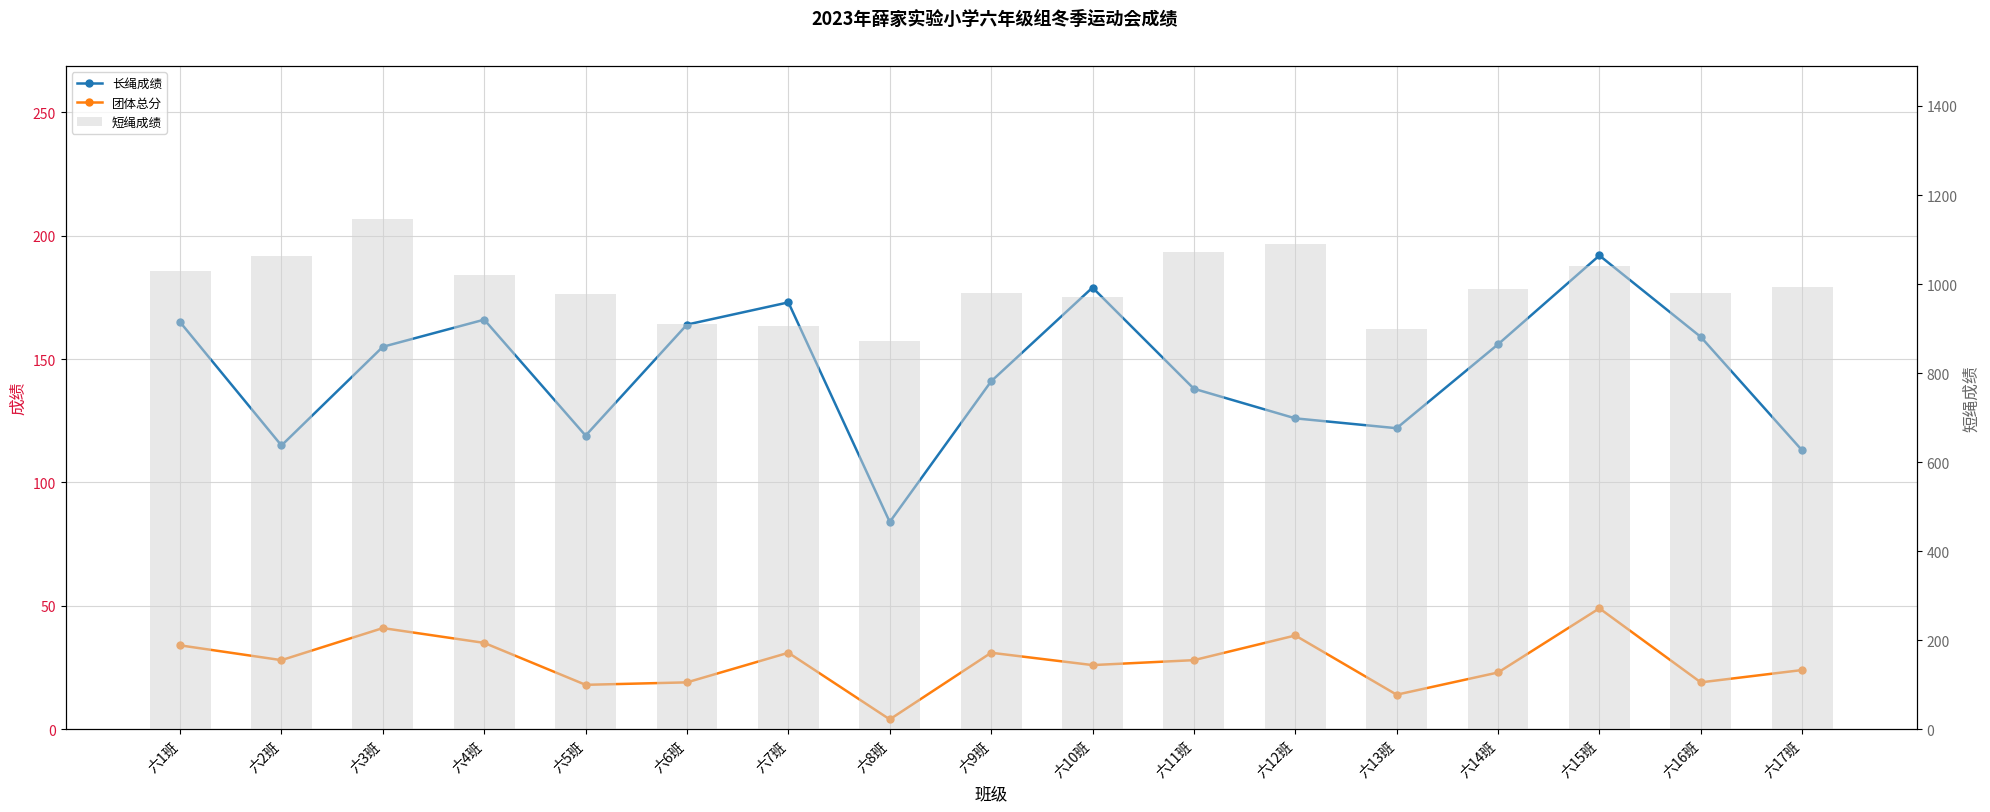

Which series has the largest range (max minus min)?

短绳成绩